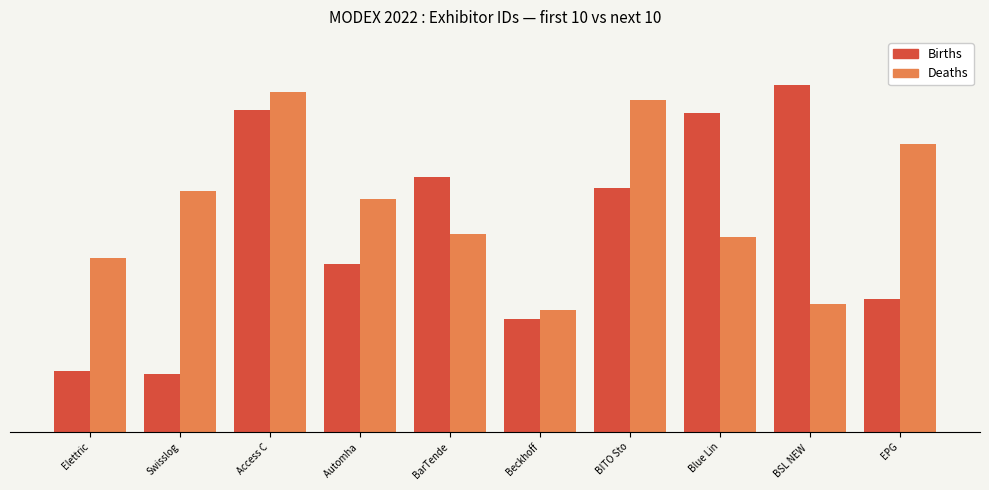

Between Automha  and Beckhoff, which series saw the biggest shift?

Deaths